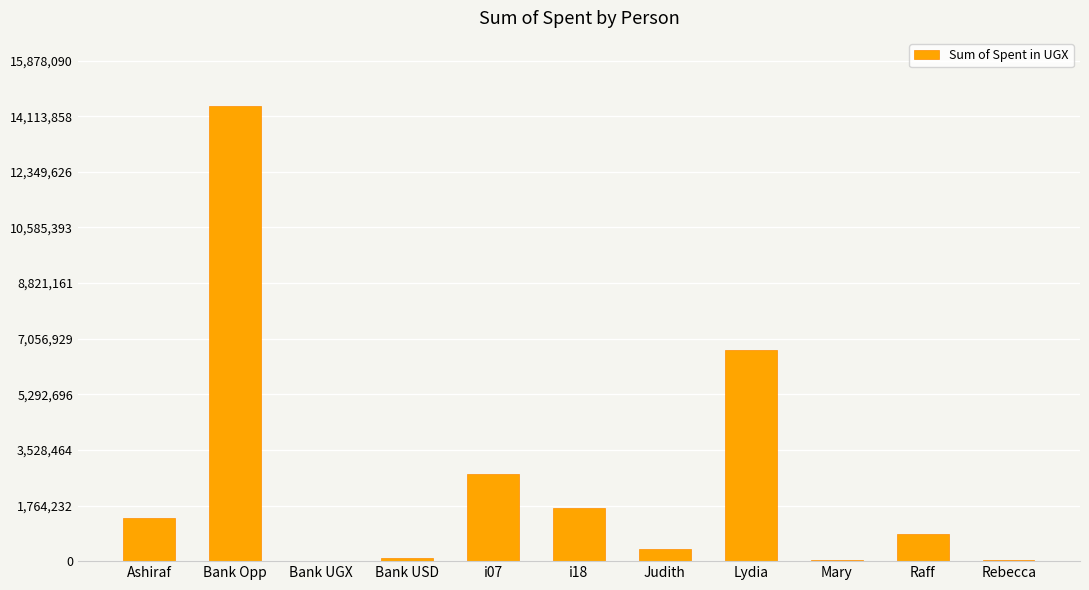

What is the maximum value shown in the chart?

14434628.0